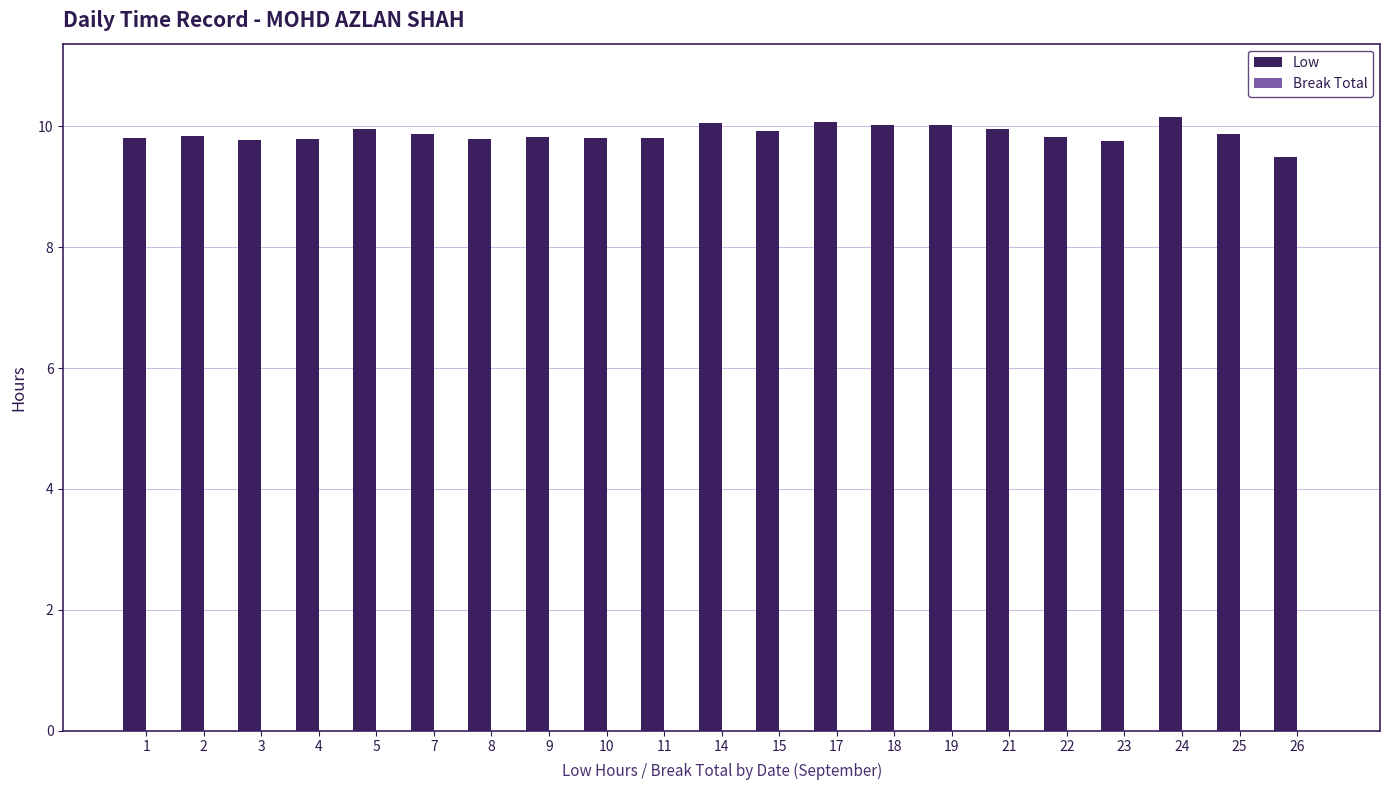

True or false: the data shows 14.5 at 2.

False